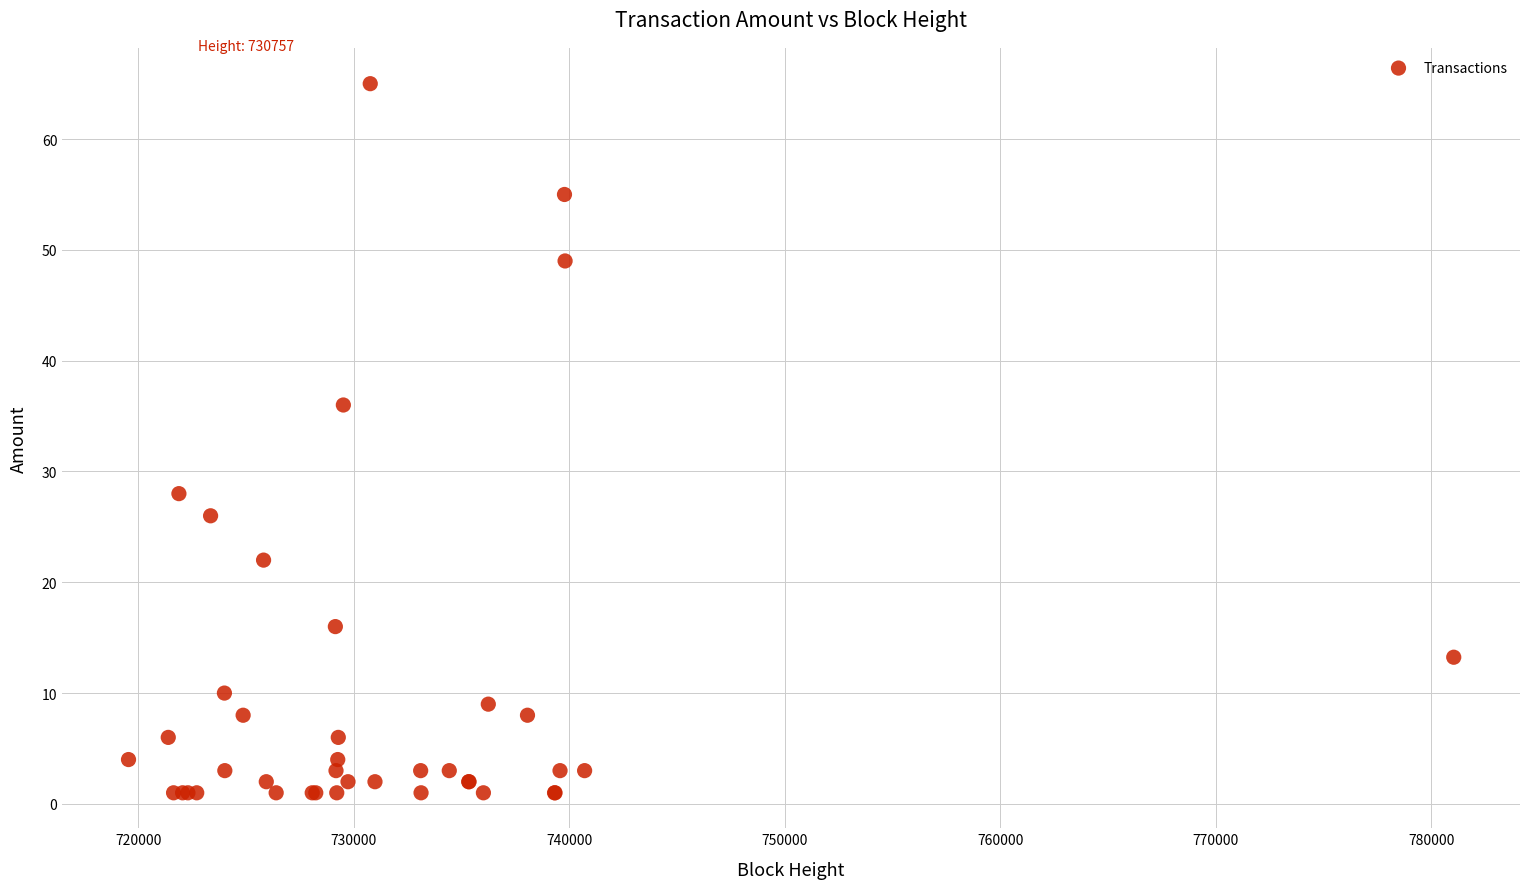

What Y value in the scatter plot is closest to 33?

36.0